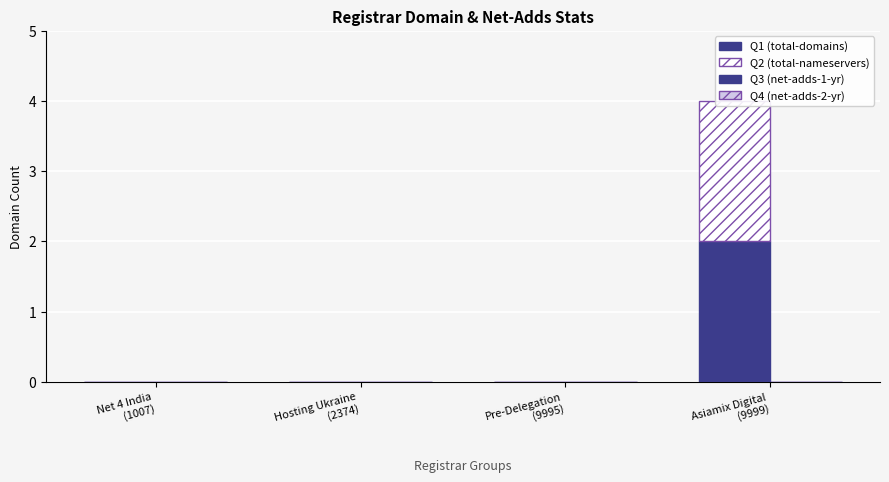

What is the label of the 1st bar from the left?

Net 4 India
(1007)